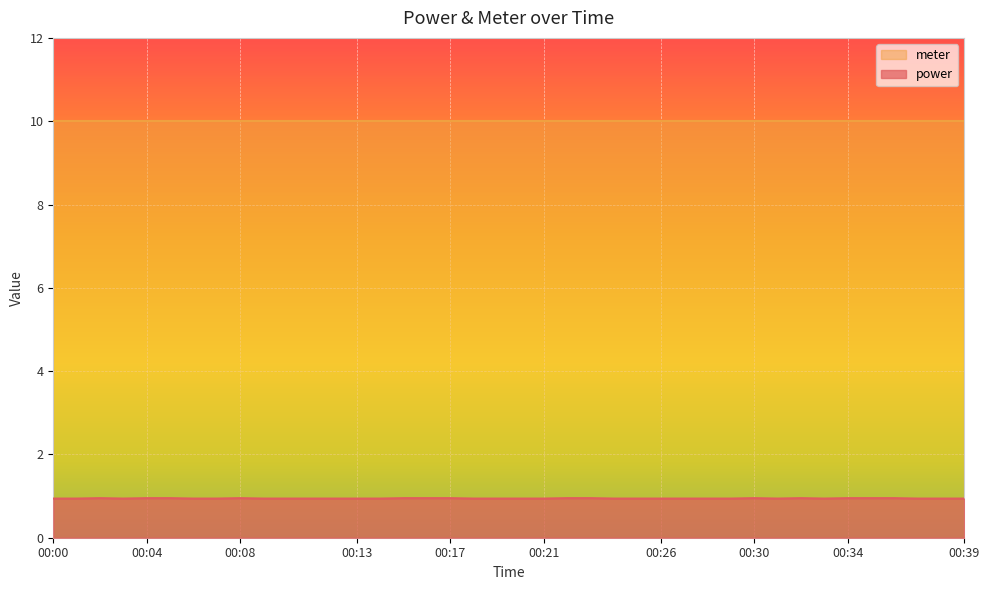

List the labels in order of value, largest first.

00:02, 00:04, 00:05, 00:08, 00:15, 00:16, 00:17, 00:22, 00:23, 00:30, 00:32, 00:34, 00:35, 00:36, 00:00, 00:01, 00:03, 00:06, 00:07, 00:09, 00:10, 00:11, 00:12, 00:13, 00:14, 00:18, 00:19, 00:20, 00:21, 00:24, 00:25, 00:26, 00:27, 00:28, 00:29, 00:31, 00:33, 00:37, 00:38, 00:39